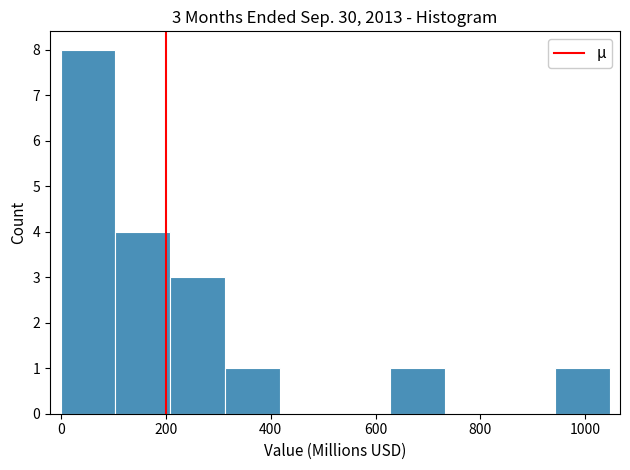

Which range on the x-axis has the tallest bar?

0 to 100